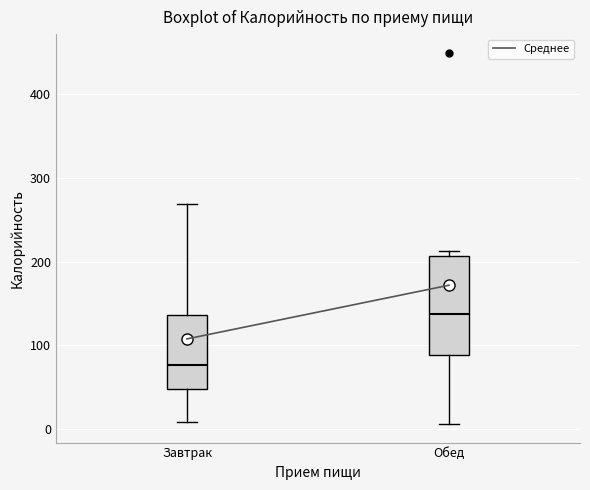

Which box has the highest median line?

Обед